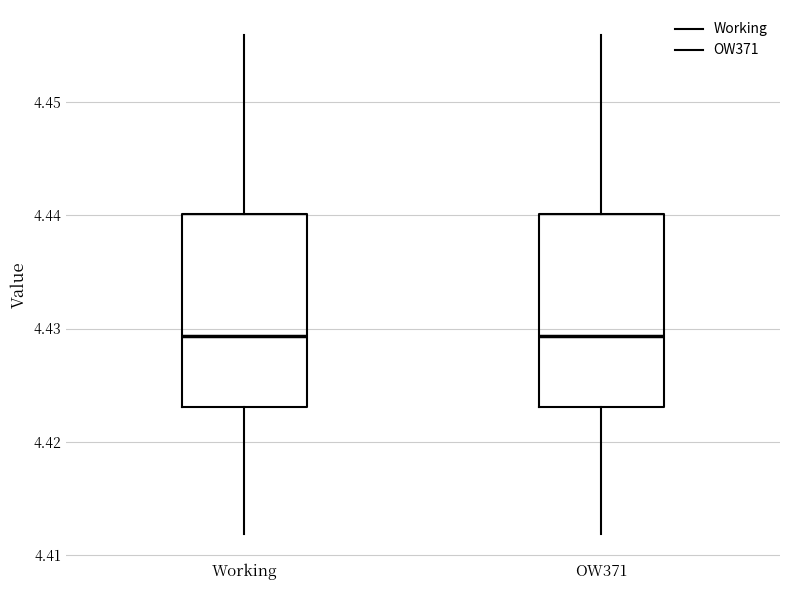

Reading left to right, transcribe this box plot: for each box, give where its median line is, the range the box spans, and where its two whiskers end, as read against the y-axis. The values are not printed on the chart, so give them approximately, as read against the axis.

Working: median 4.429, box 4.423 to 4.440, whiskers 4.412 to 4.456
OW371: median 4.429, box 4.423 to 4.440, whiskers 4.412 to 4.456